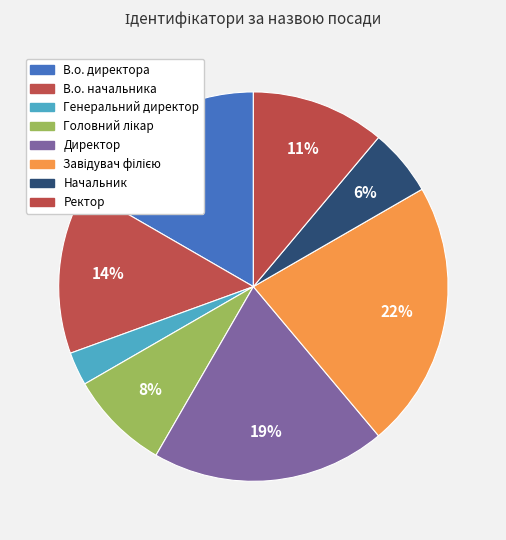

Do В.о. директора and В.о. начальника together represent more than half of the pie?

No